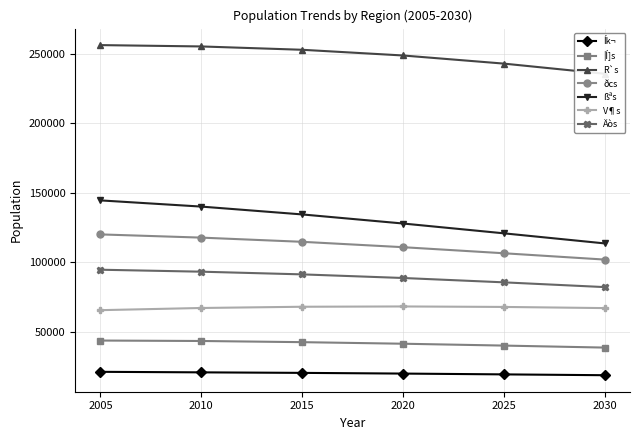

Read the lû2010 value at 0.

20742